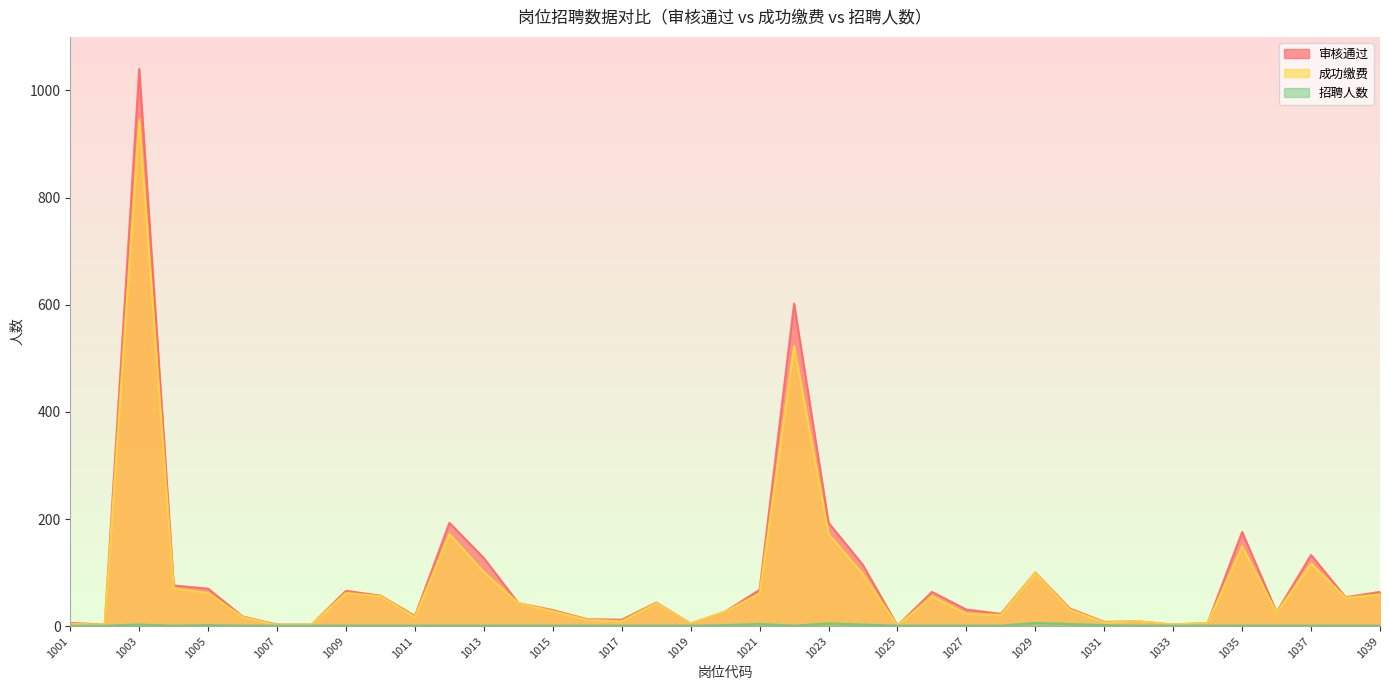

Does the chart display data point markers on the line(s)?

No